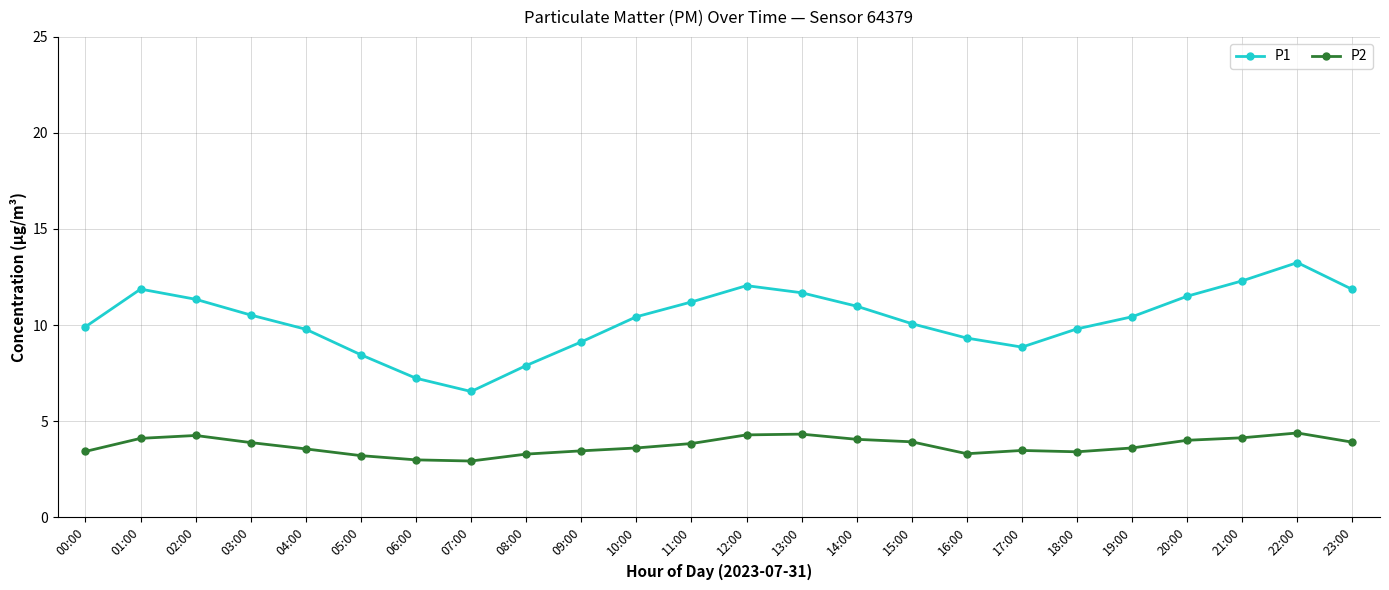

What is the label of the 2nd point from the right?

22:00